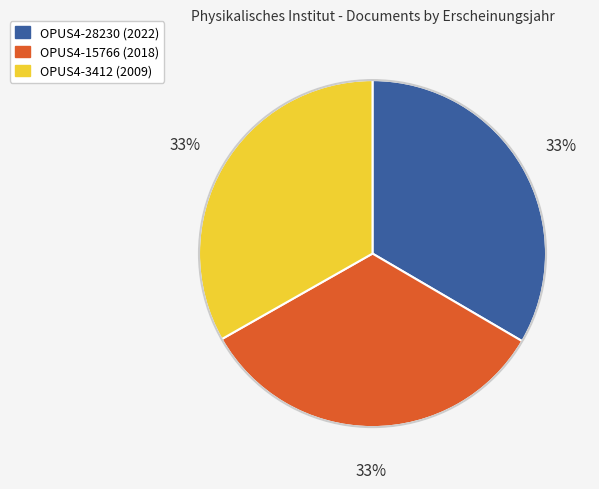

Is there a majority slice in this chart?

No